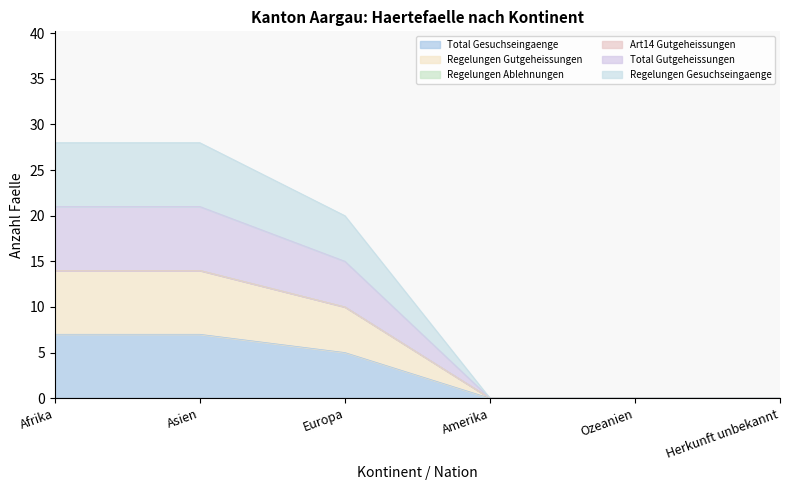

The Total Gutgeheissungen series shows 0 at Ozeanien. True or false?

True